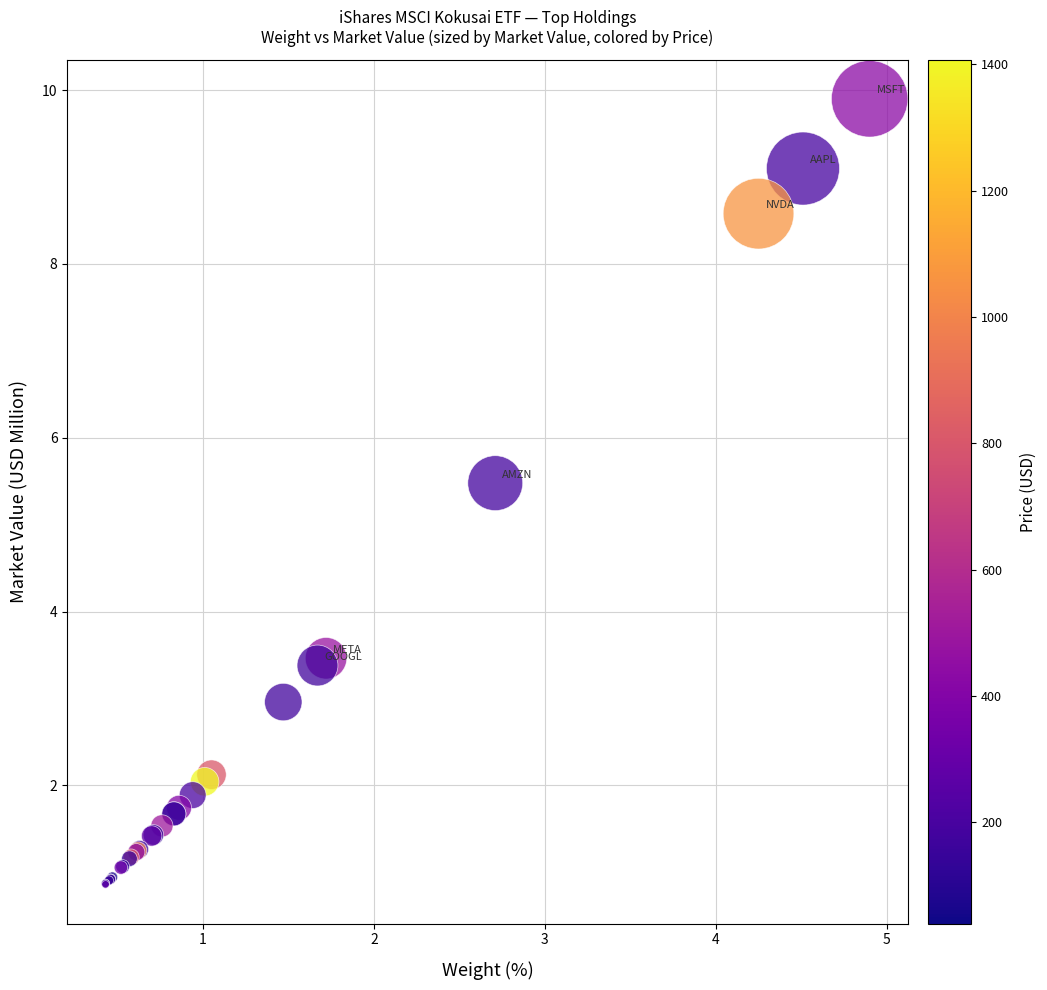

What Y value in the scatter plot is closest to 5?

5.5